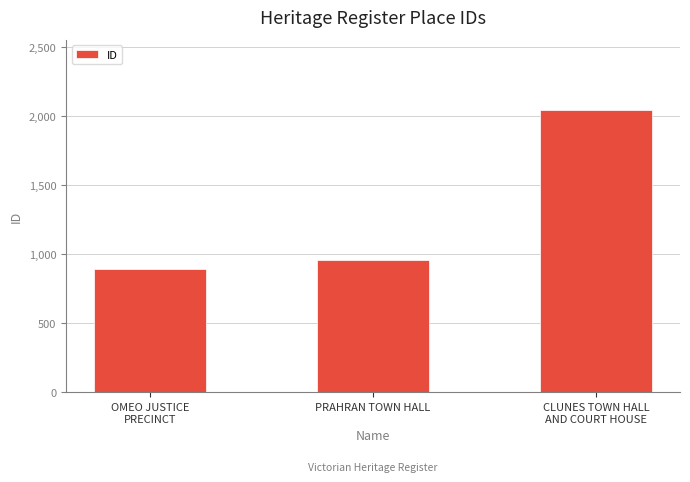

Is it true that the value at CLUNES TOWN HALL
AND COURT HOUSE is 2040?

True